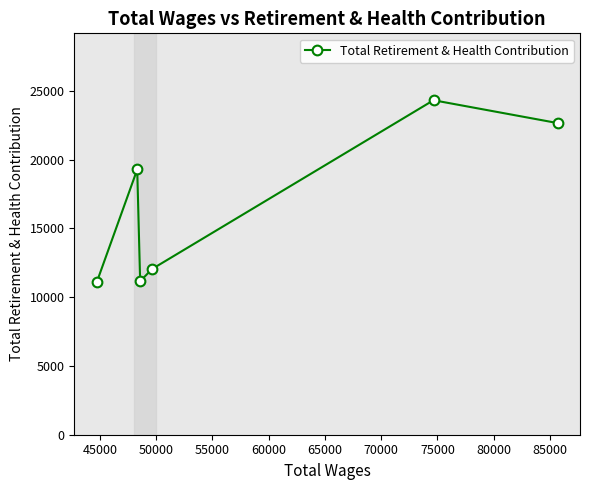

How many data points does each series have?

6